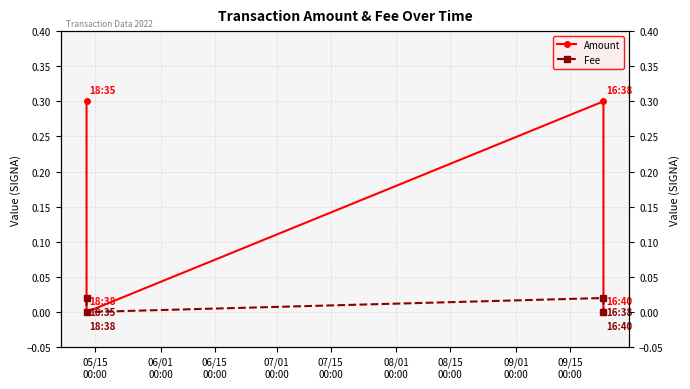

Which series has the largest range (max minus min)?

Amount